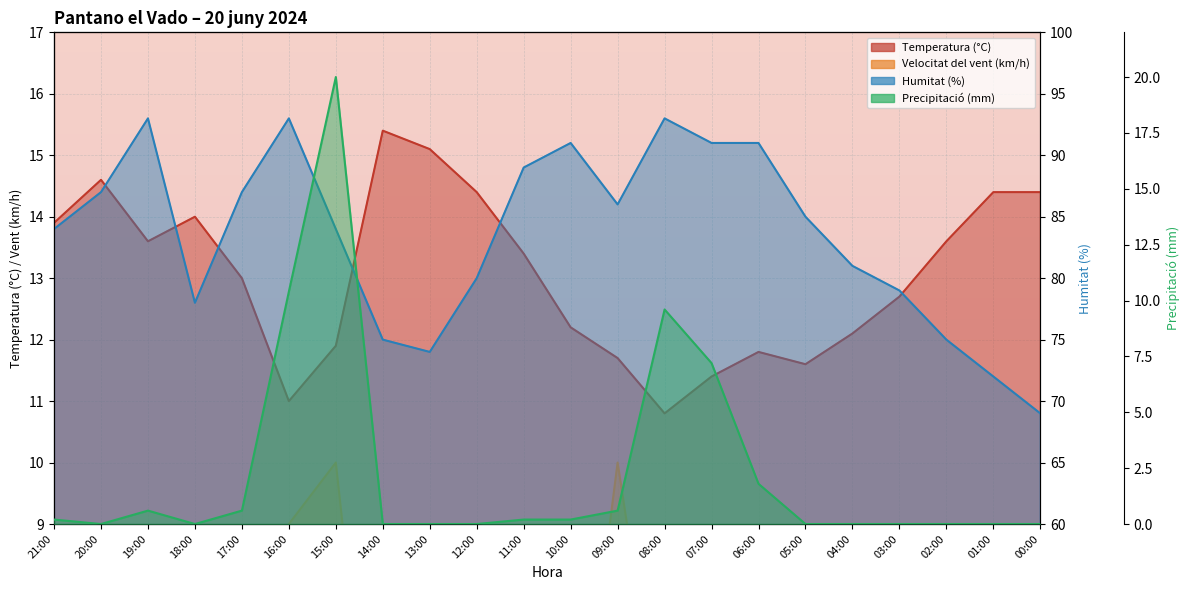

The value of Precipitació (mm) at 04:00 is 7.5. True or false?

False